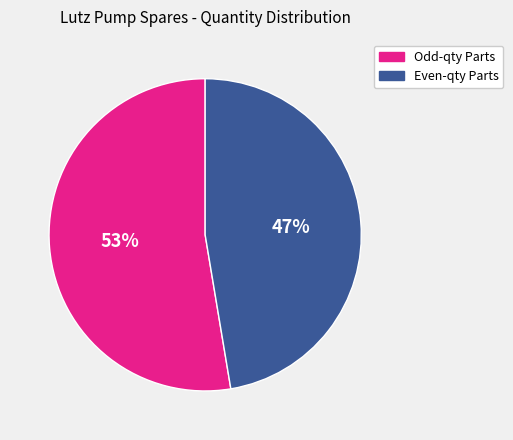

How many slices are in this pie chart?

2